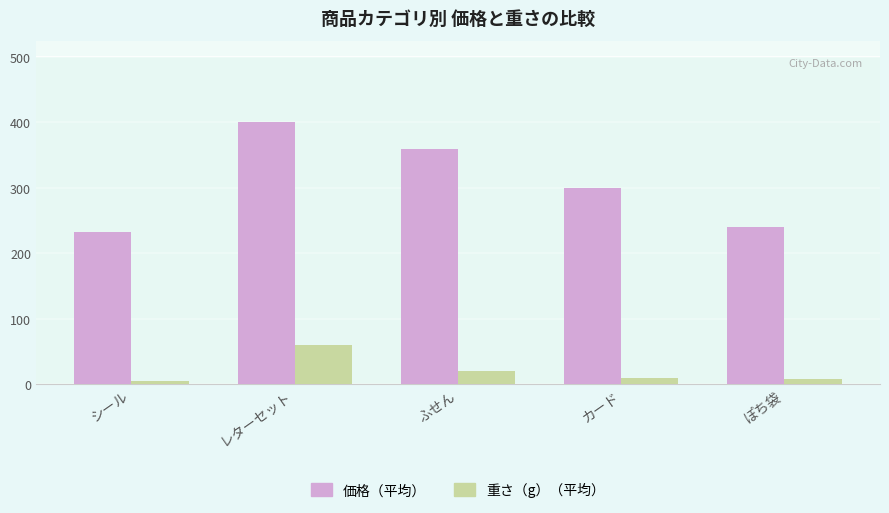

The value of 価格（平均） at シール is 418. True or false?

False